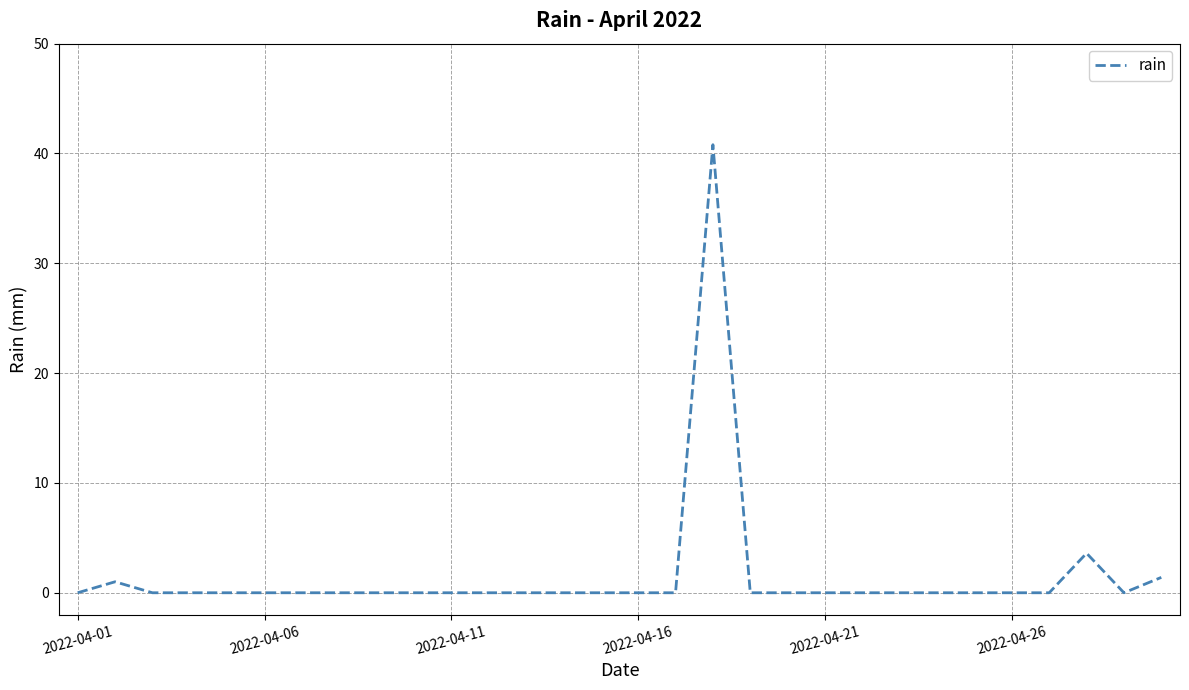

What is the greatest value displayed?

40.8